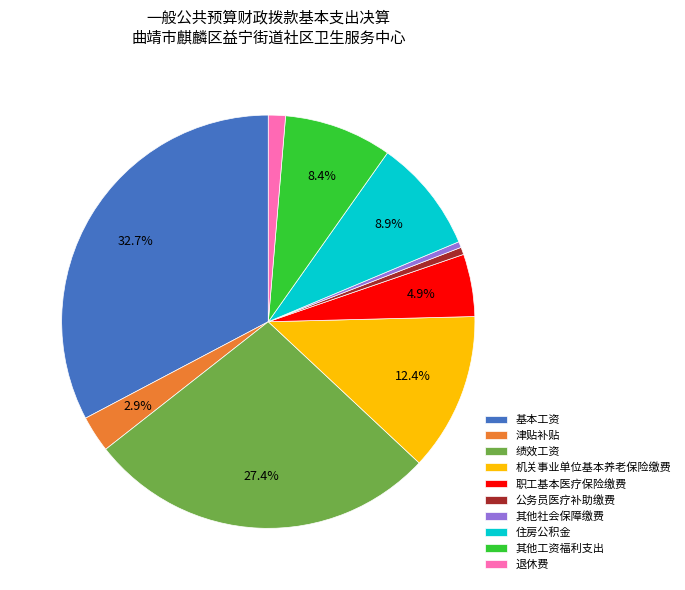

Which slice is the largest?

基本工资